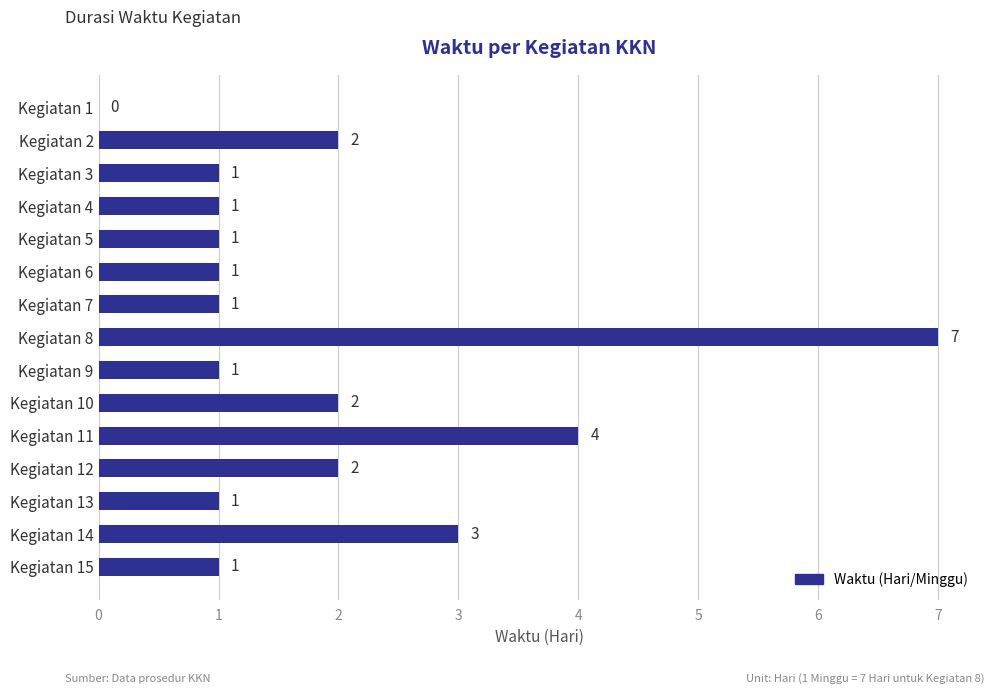

Between Kegiatan 10 and Kegiatan 14, which is larger?

Kegiatan 14